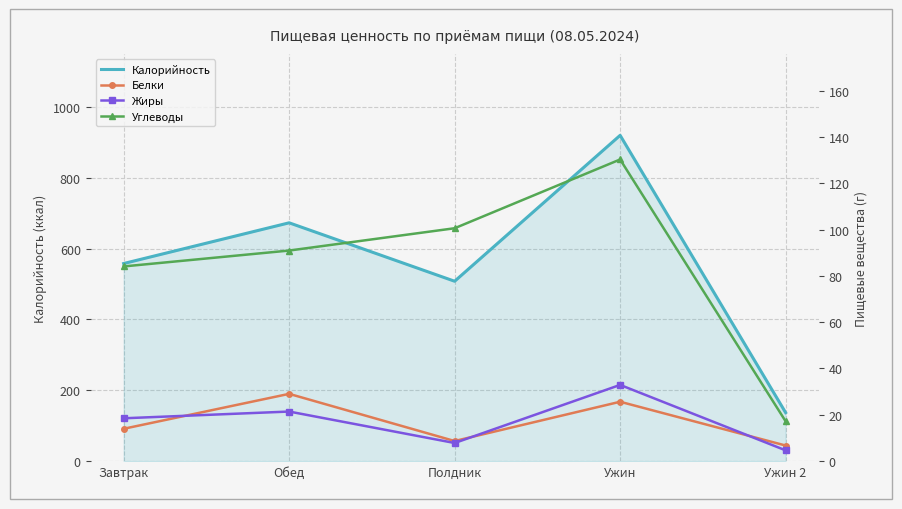

Reading right to left, what are all the values shown in this chart?

Калорийность: 137.0	920.0	508.0	673.0	558.0
Белки: 6.7	25.6	8.7	29.1	14.0
Жиры: 4.7	32.9	7.8	21.4	18.5
Углеводы: 17.2	130.2	100.5	90.9	84.1